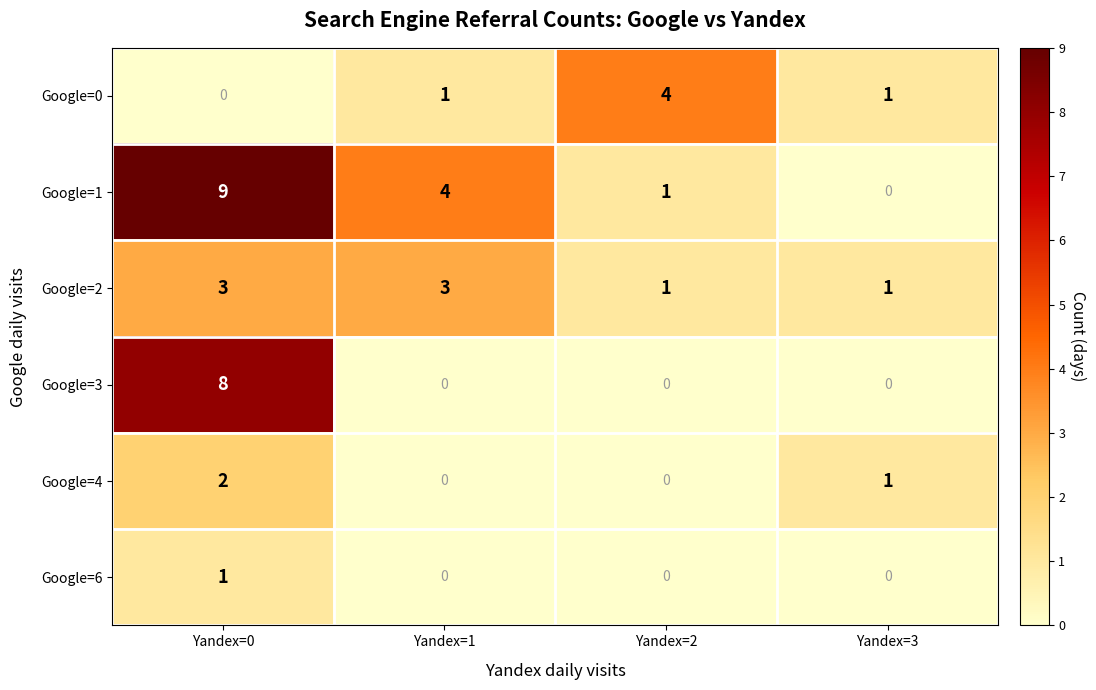

What is the highest value of the Google=1 series?

9